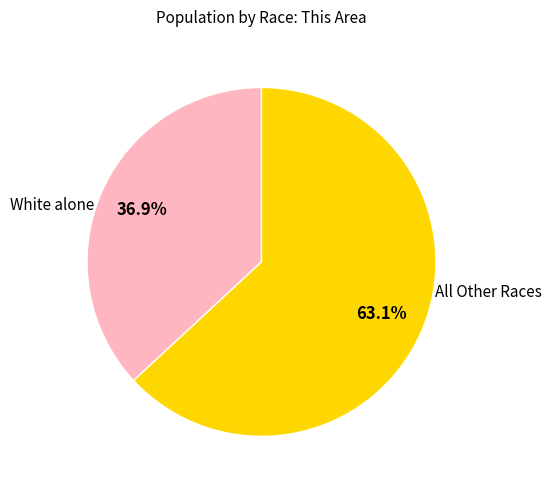

Is there a majority slice in this chart?

Yes